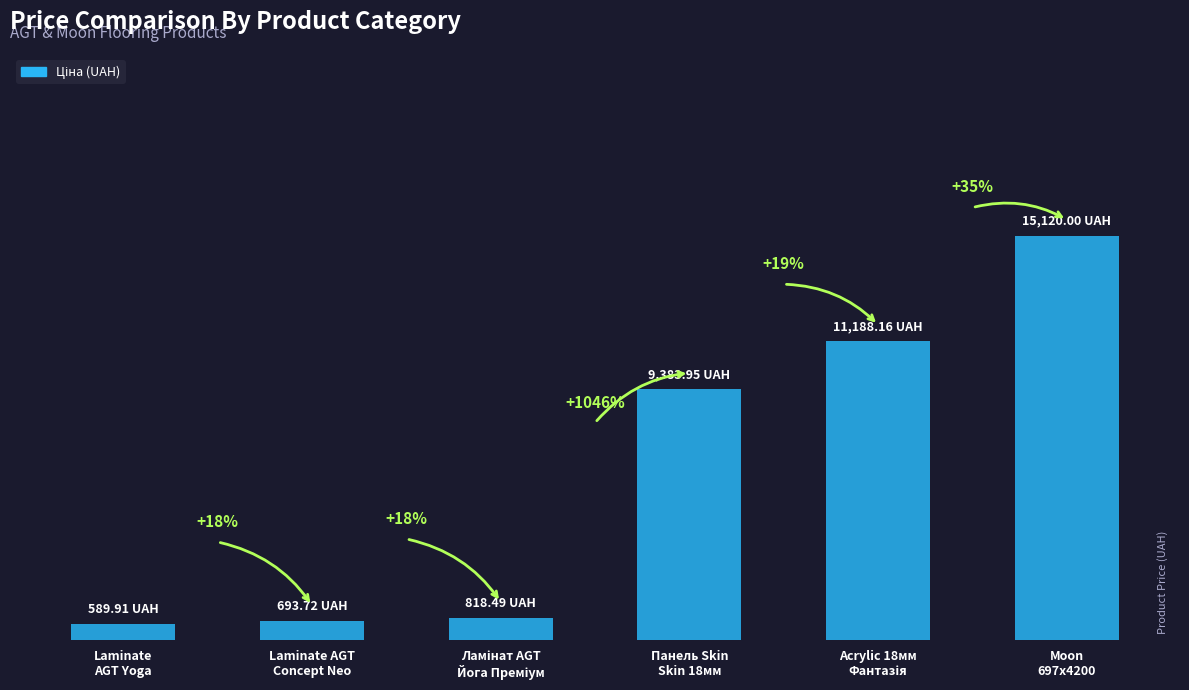

What is the difference between the maximum and minimum values?

14530.1